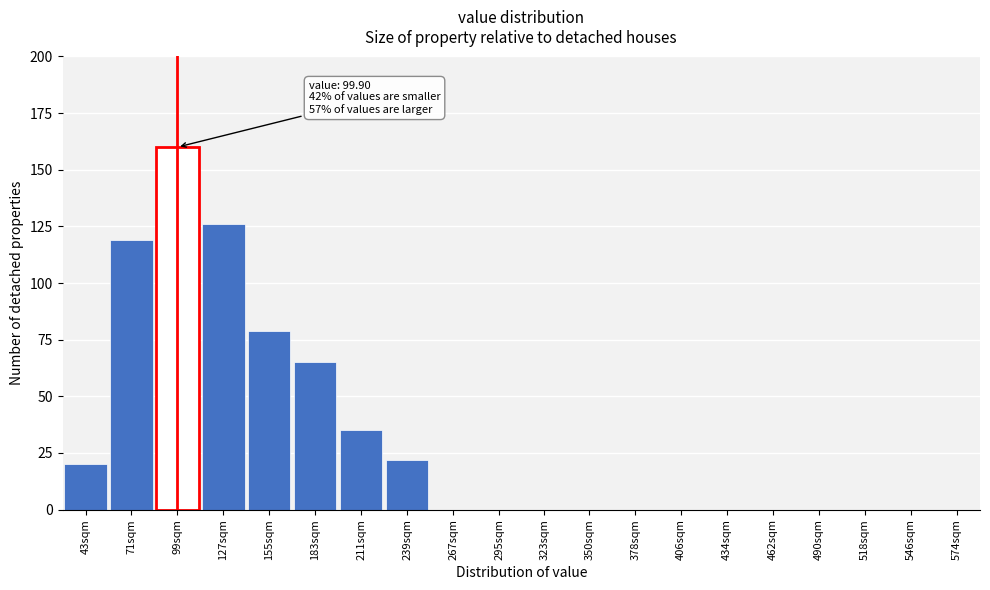

Reading left to right, what are all the values shown in this chart?

43sqm=20	71sqm=119	99sqm=160	127sqm=126	155sqm=79	183sqm=65	211sqm=35	239sqm=22	267sqm=0	295sqm=0	323sqm=0	350sqm=0	378sqm=0	406sqm=0	434sqm=0	462sqm=0	490sqm=0	518sqm=0	546sqm=0	574sqm=0